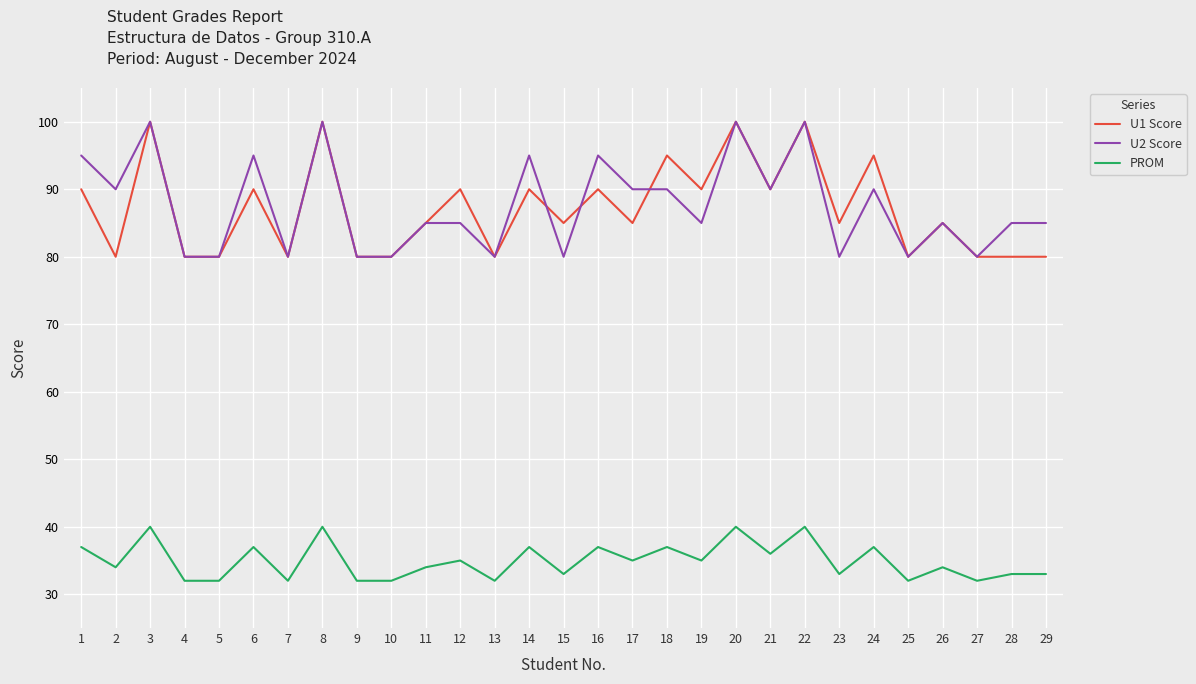

What is the approximate value of U2 Score at 21?

90